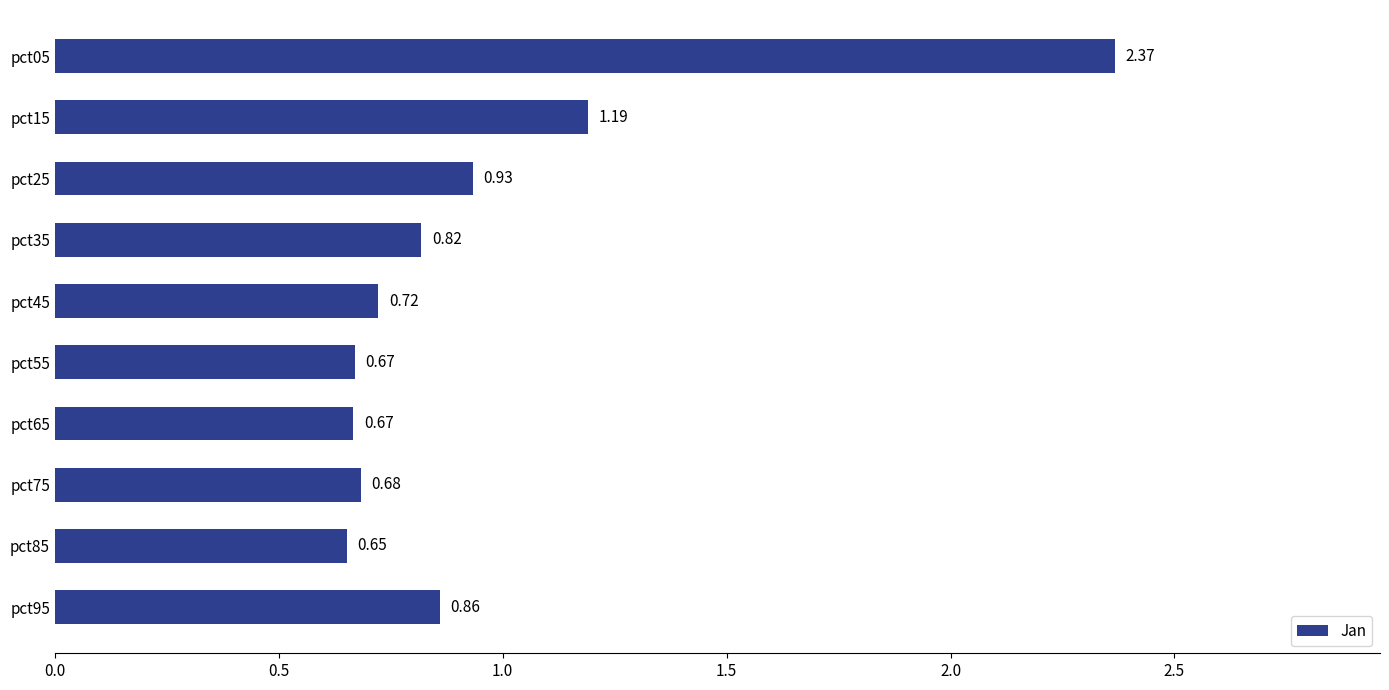

What is the change in value from pct05 to pct15?

-1.2